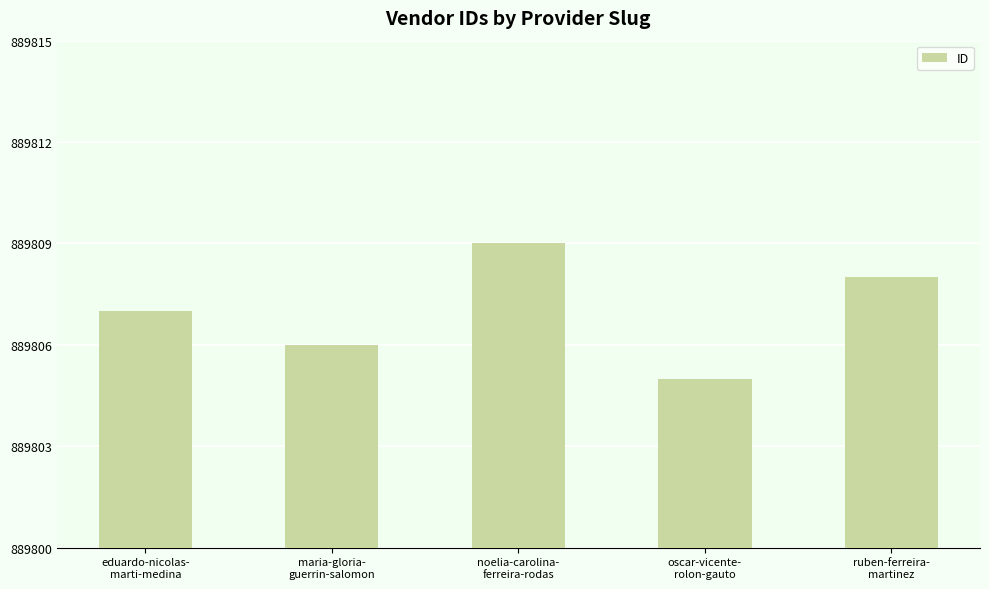

What is the ratio of the value at noelia-carolina-
ferreira-rodas to the value at maria-gloria-
guerrin-salomon?

1.0